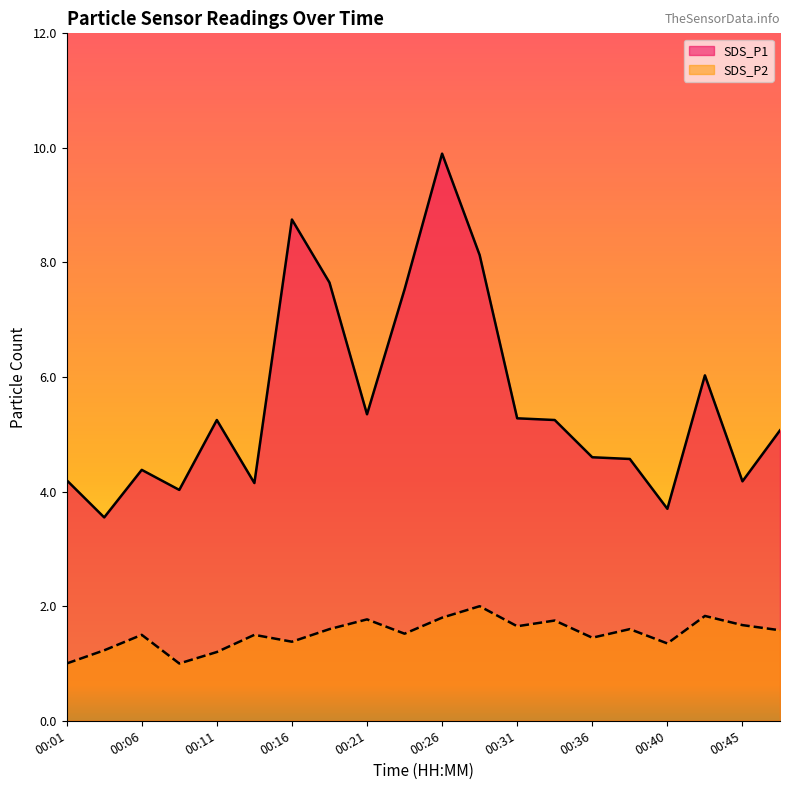

Reading right to left, list all the values displayed in this chart.

SDS_P1: 5.1	4.2	6.0	3.7	4.6	4.6	5.2	5.3	8.1	9.9	7.5	5.3	7.7	8.8	4.2	5.2	4.0	4.4	3.5	4.2
SDS_P2: 1.6	1.7	1.8	1.4	1.6	1.4	1.8	1.6	2.0	1.8	1.5	1.8	1.6	1.4	1.5	1.2	1.0	1.5	1.2	1.0